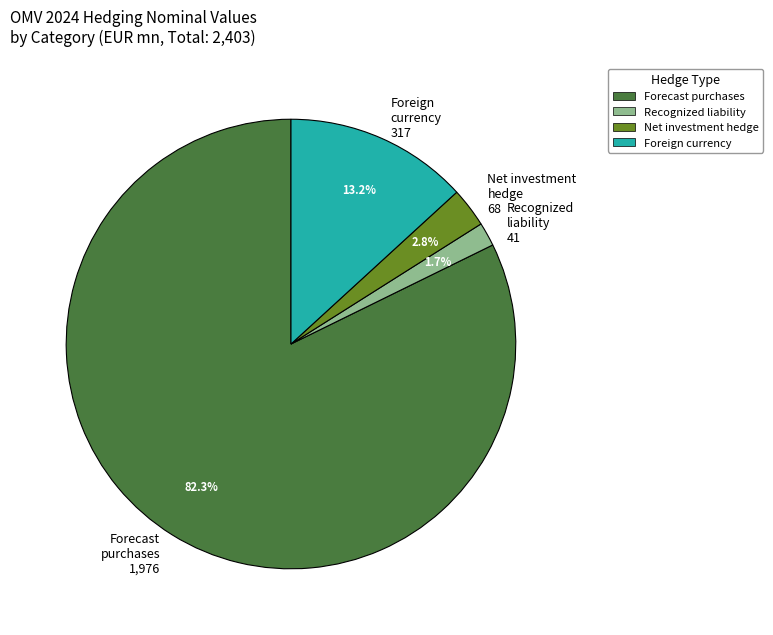

What is the largest slice in the pie chart?

Forecast purchases 1,976